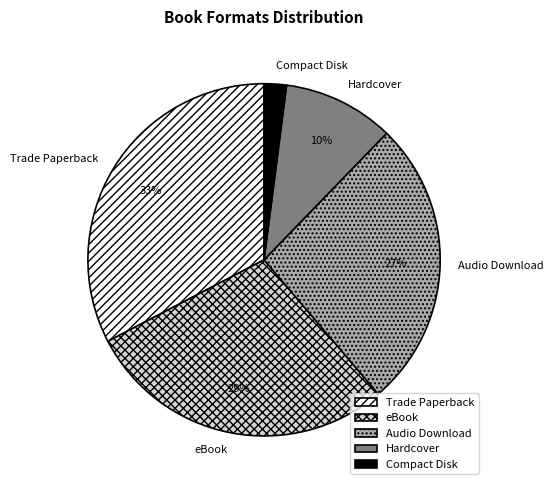

Rank the categories by value from lowest to highest.

Compact Disk, Hardcover, Audio Download, eBook, Trade Paperback